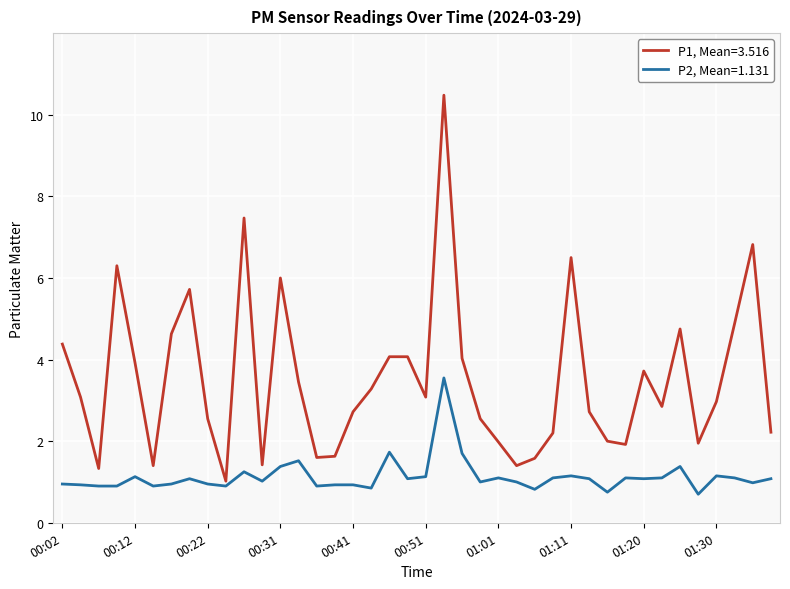

Does the chart have visible grid lines?

Yes